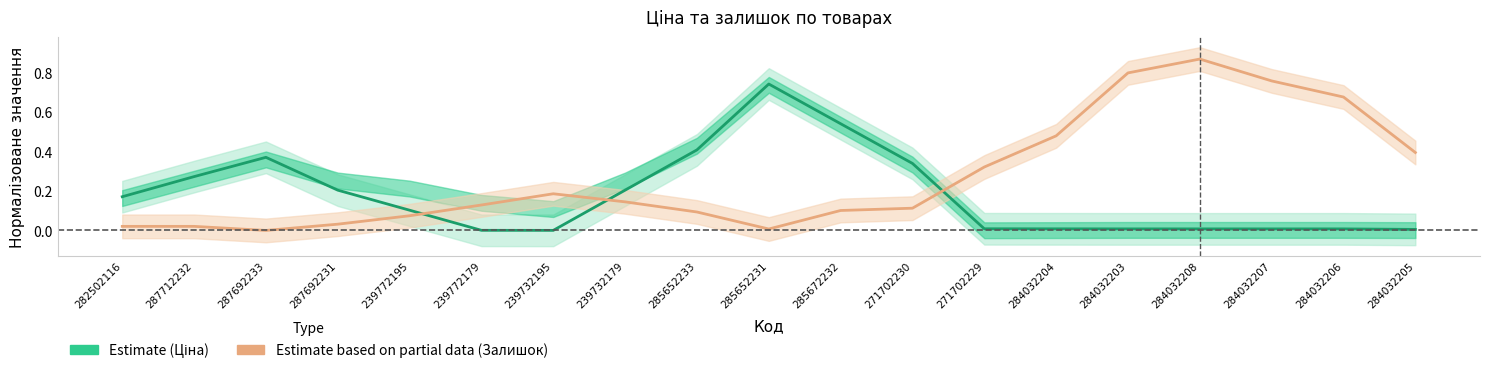

What is the label of the 16th point from the left?

284032208